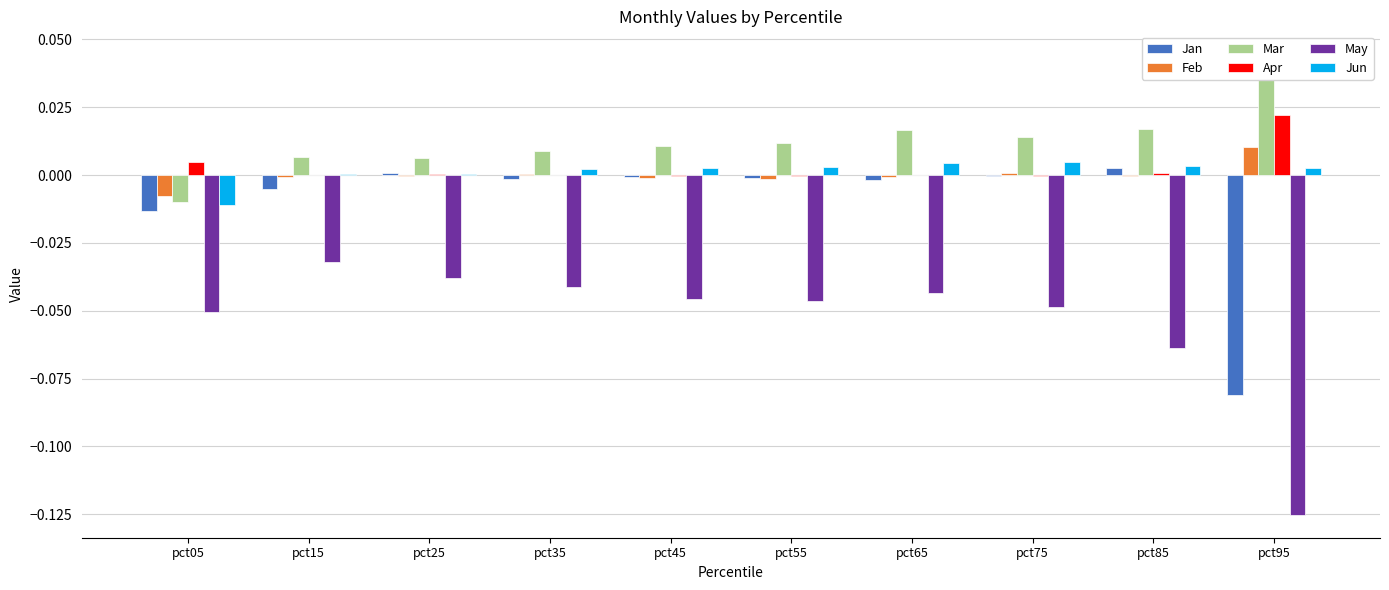

The value of Mar at pct35 is 0.0. True or false?

True